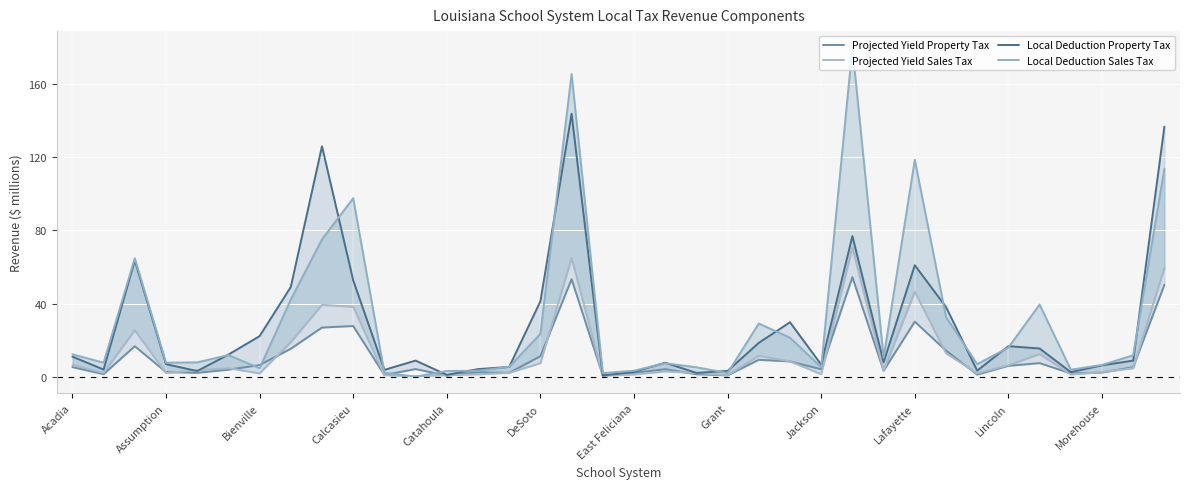

True or false: Projected Yield Property Tax and Local Deduction Property Tax cross at least once.

False